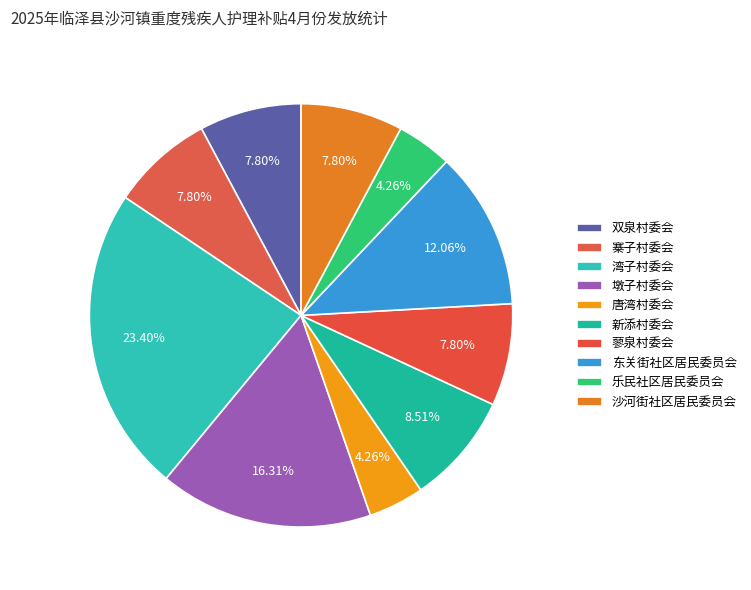

How many segments does this pie chart have?

10